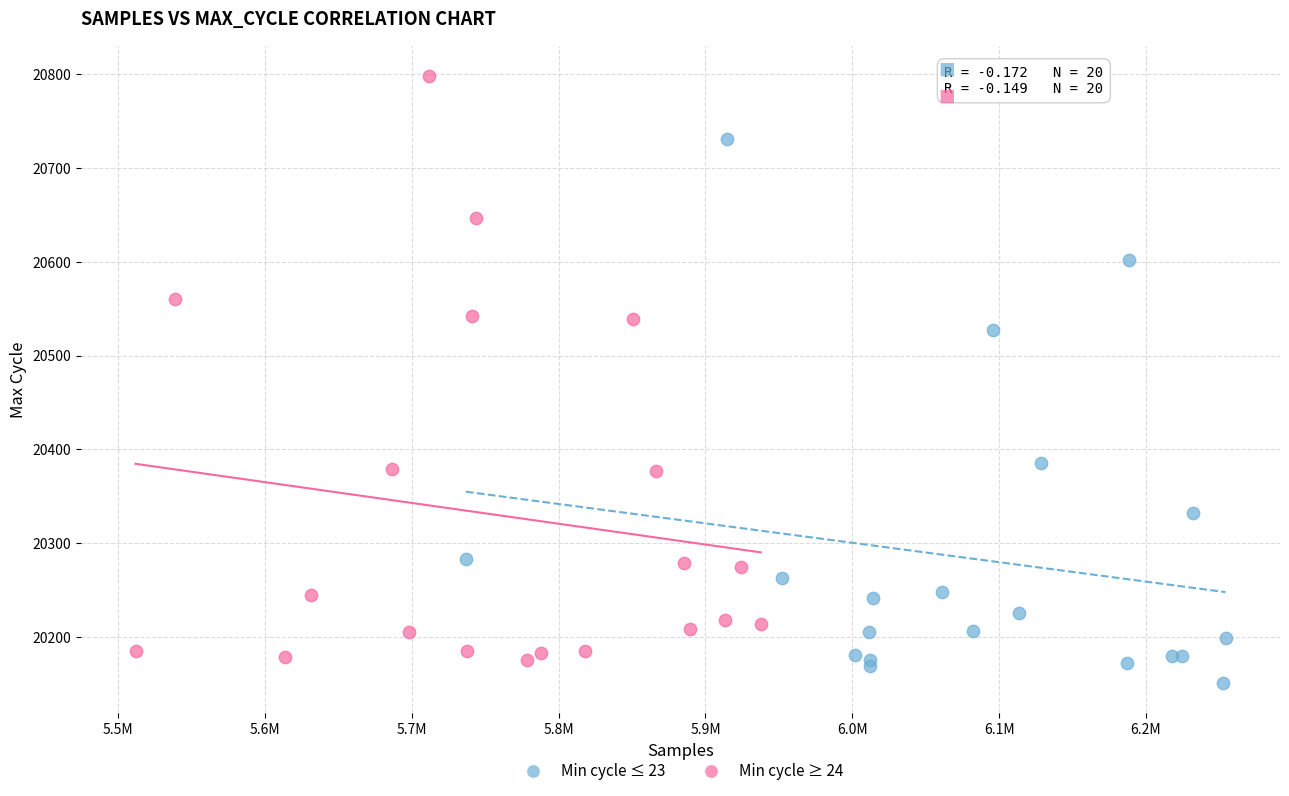

Which series has the largest Y range (max minus min)?

Min cycle ≥ 24